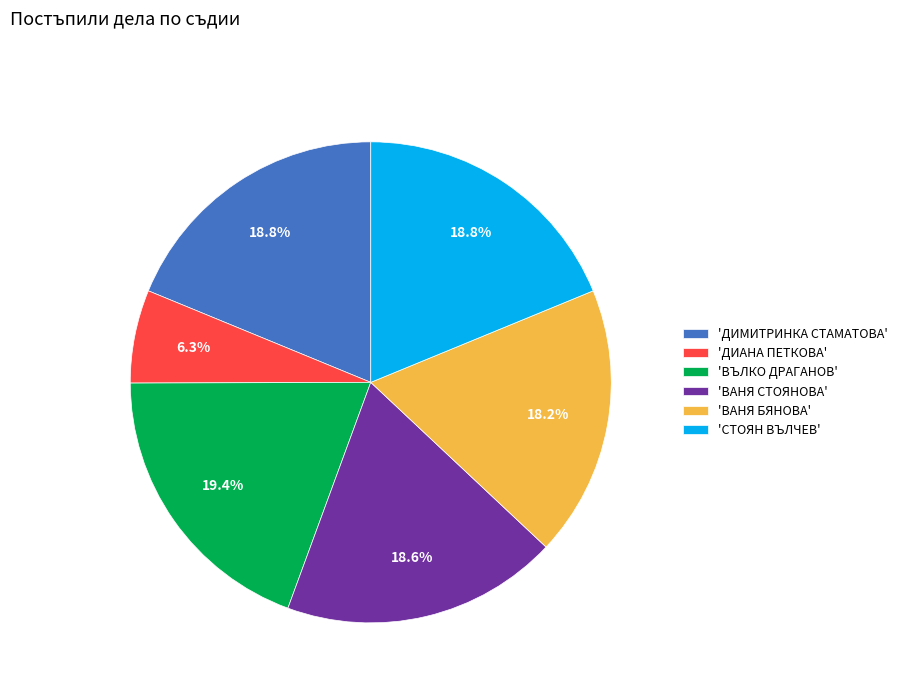

What percentage is NOT represented by 'ВАНЯ СТОЯНОВА'?

81.4%